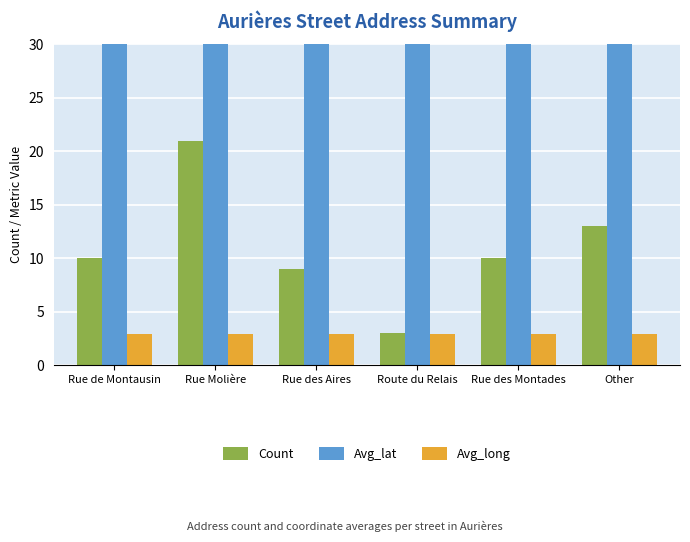

Which category has the highest value across all series?

Route du Relais